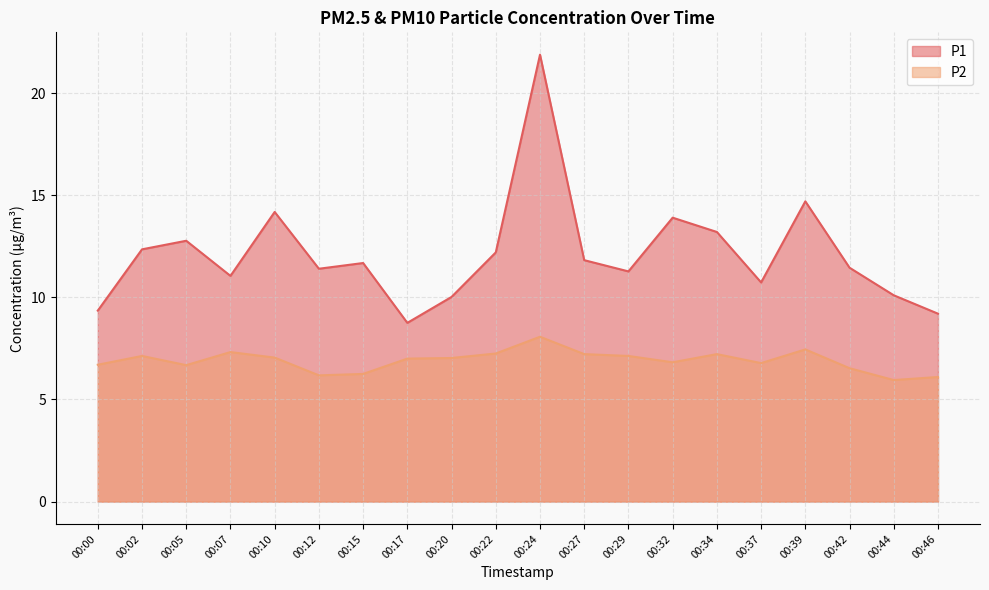

The P2 series shows 10.1 at 00:20. True or false?

False